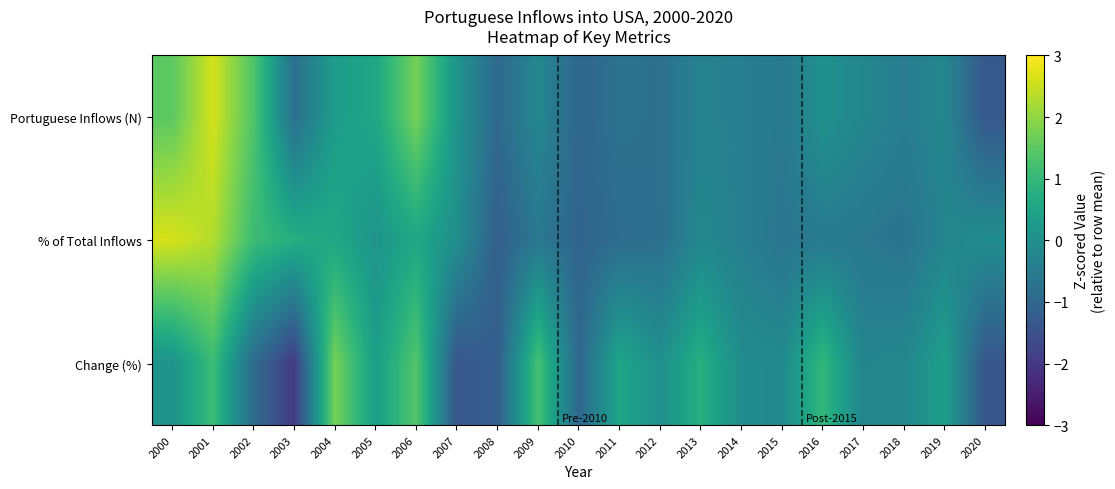

Count the number of data series in this chart.

3